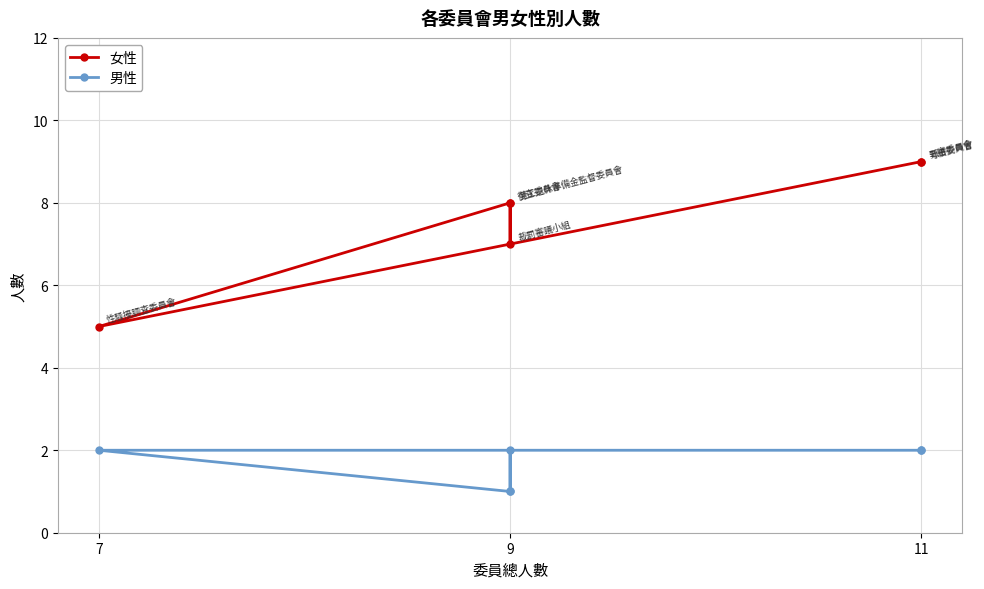

At which label does 男性 reach its peak?

11